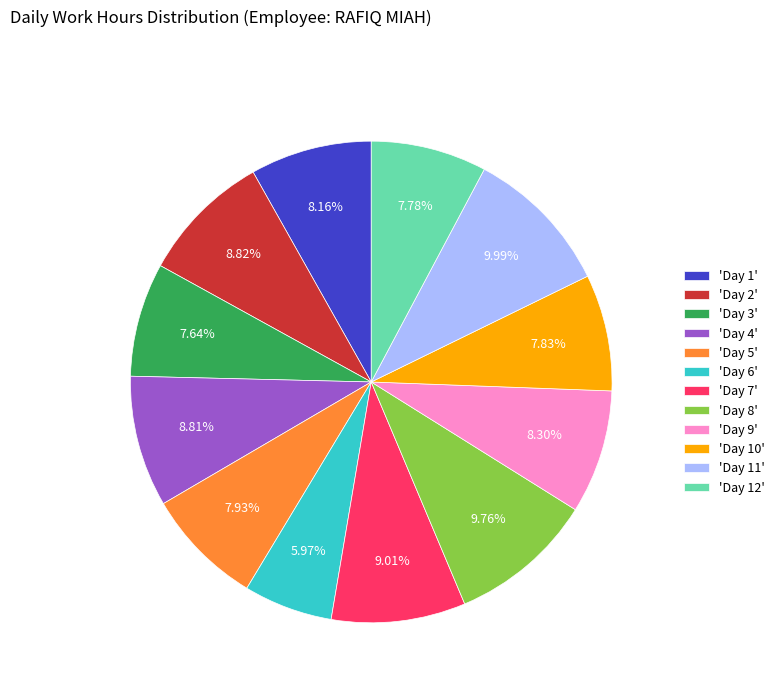

Is there any slice that represents more than half of the pie?

No